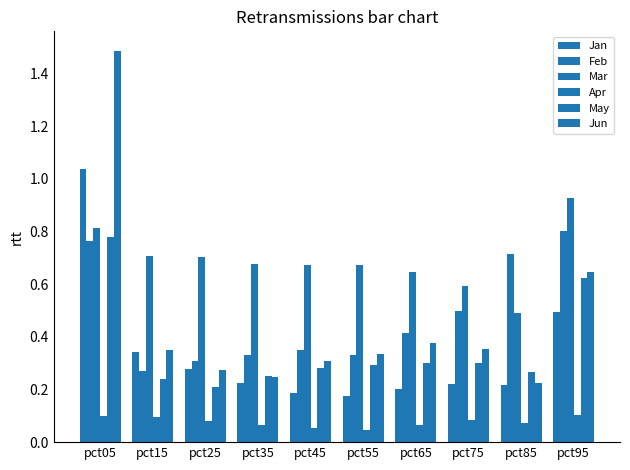

What is the value of the Apr bar at the 8th from the left?

0.1